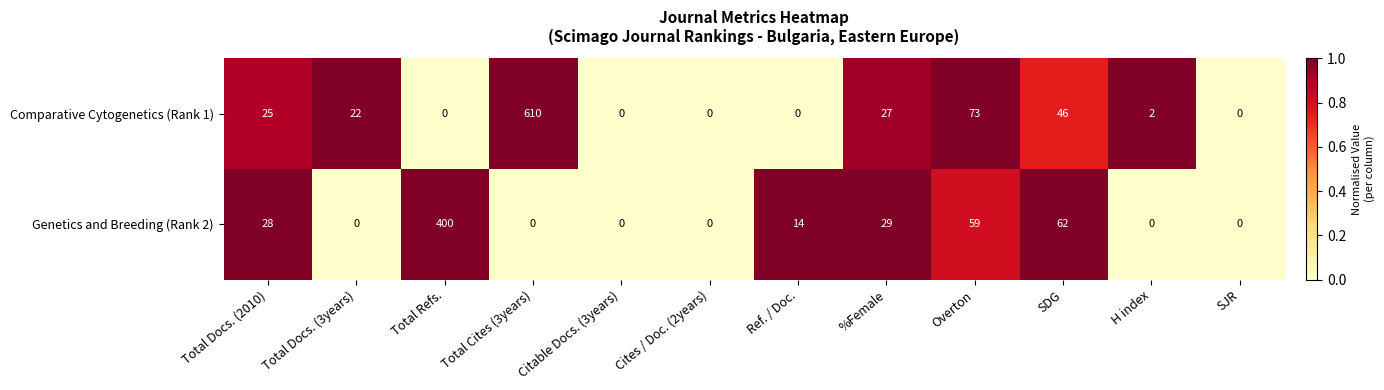

At which category is the sum across all series the highest?

Total Cites (3years)